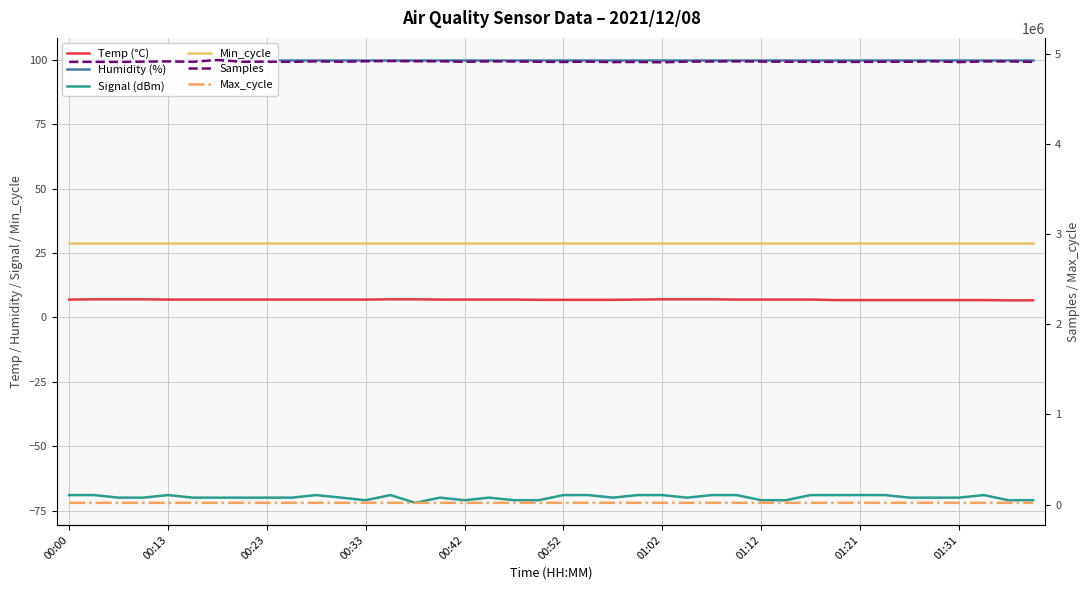

Where is the first local maximum for Max_cycle?

00:23